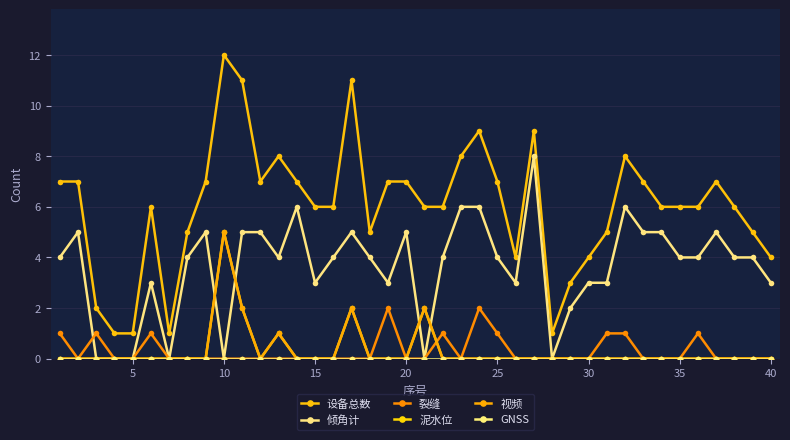

Is this an area chart (filled region under the line)?

No